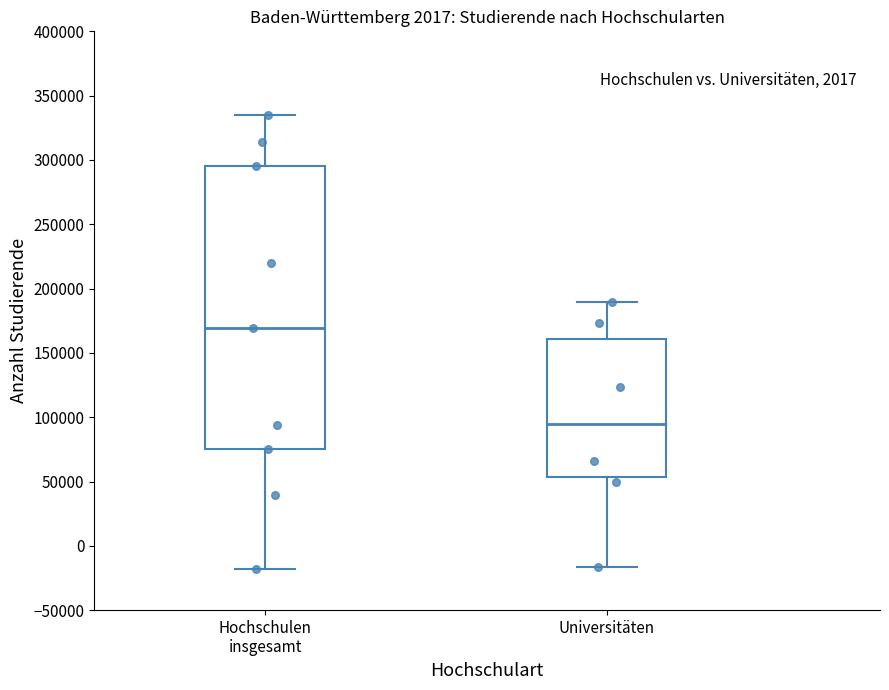

Where does the upper whisker of the box for Hochschulen insgesamt end on the y-axis? The values are not printed on the chart, so give them approximately, as read against the axis.

335000